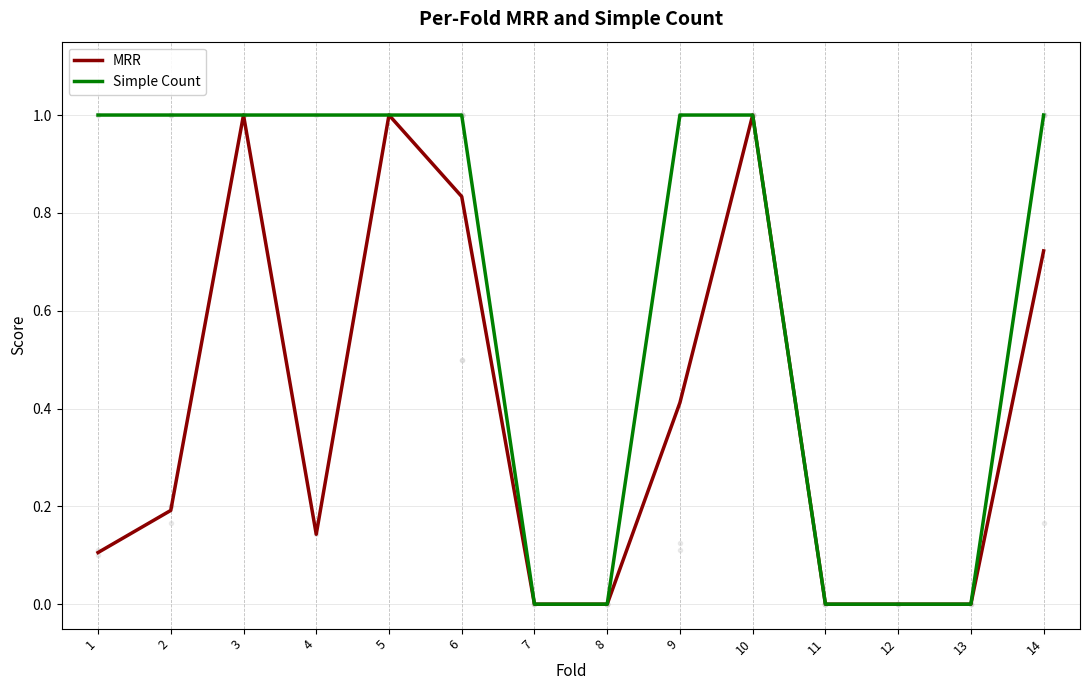

Between 6 and 14, which series saw the biggest shift?

MRR